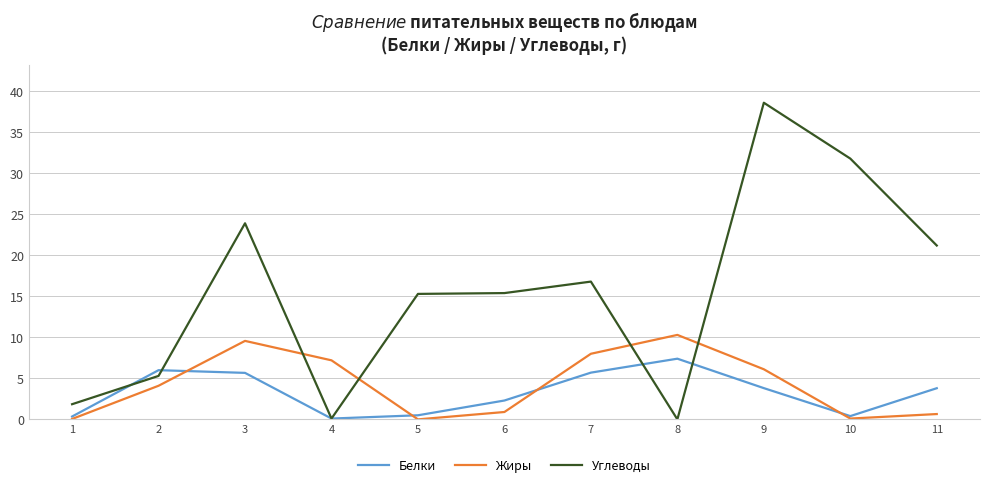

List the series in order of their peak value, lowest first.

Белки, Жиры, Углеводы